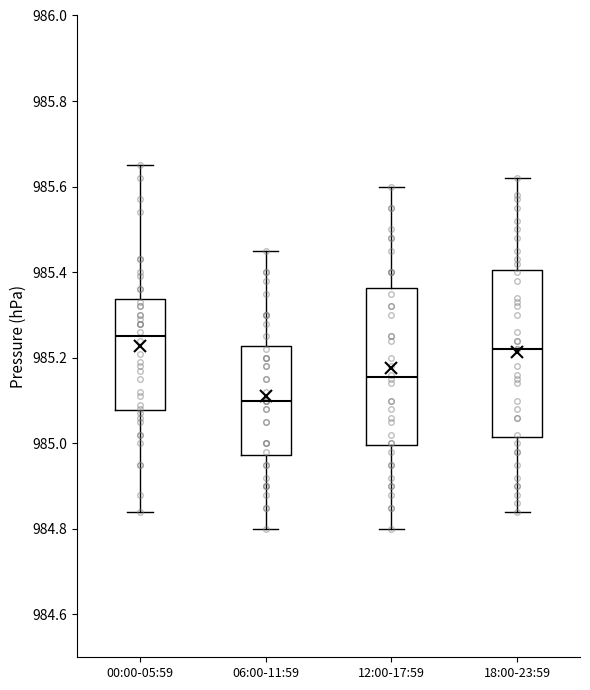

Which box is the tallest, from its lower edge to its upper edge?

18:00-23:59